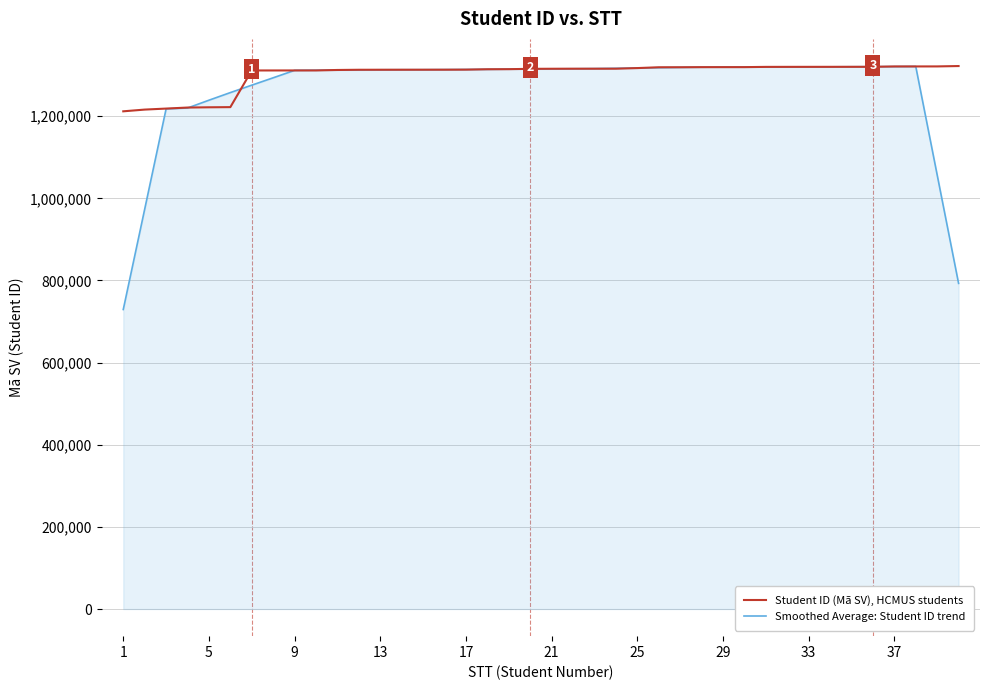

Which series has the largest range (max minus min)?

Smoothed Average: Student ID trend